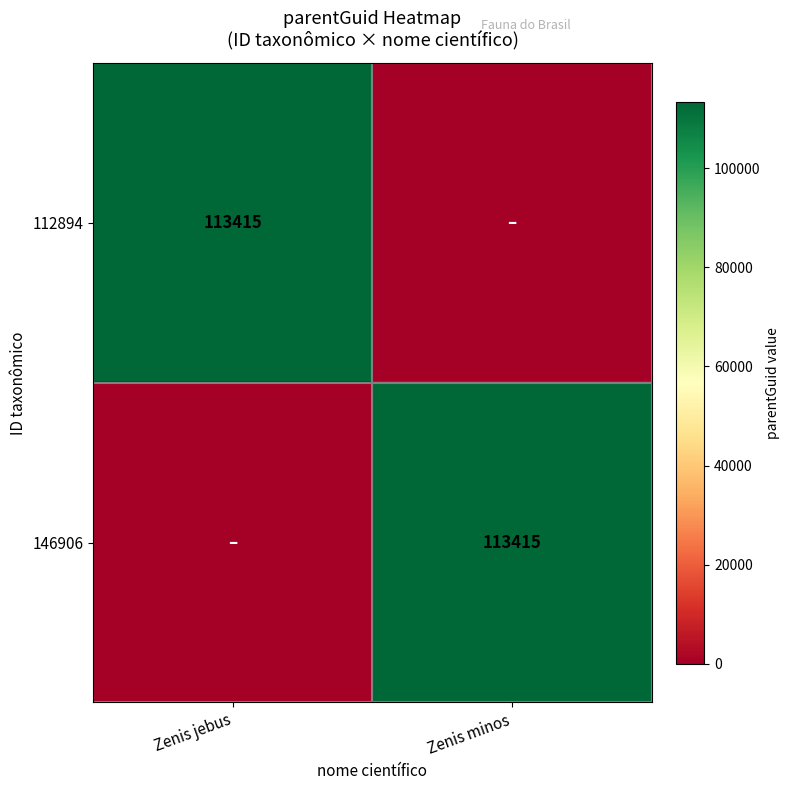

The value of 146906 at Zenis minos is 56795. True or false?

False